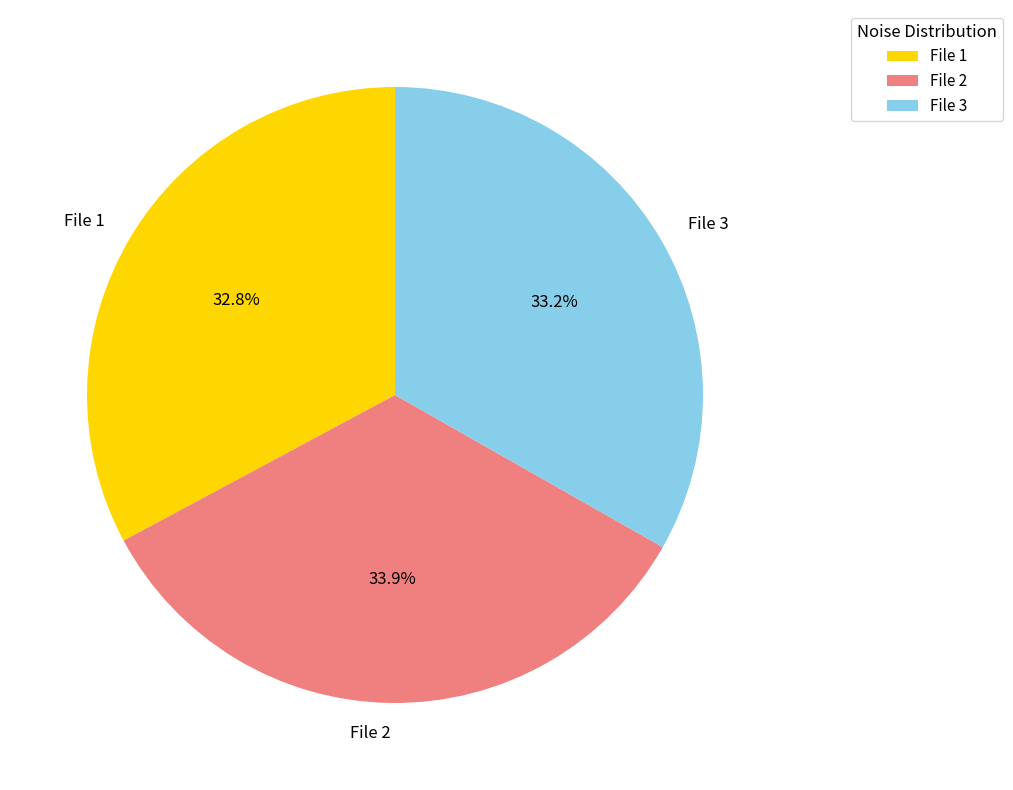

Which slice is the largest?

File 2